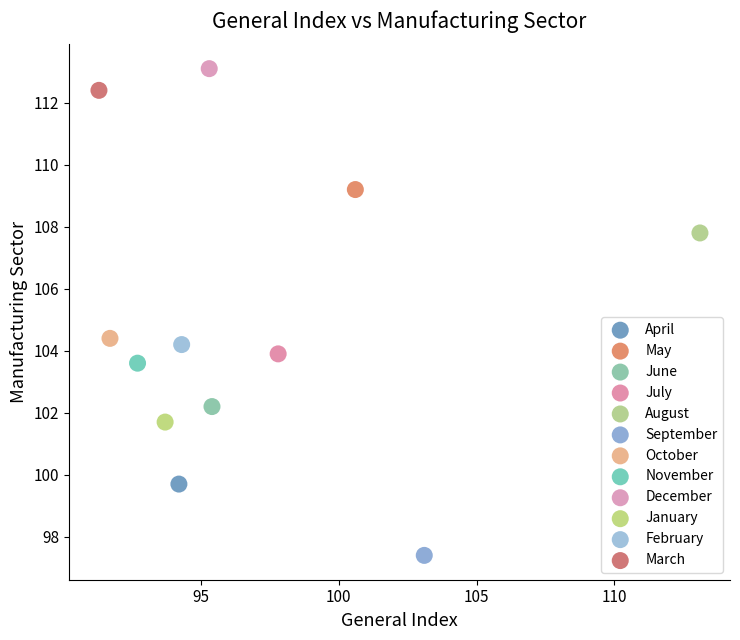

What are all the series names shown in the legend?

April, May, June, July, August, September, October, November, December, January, February, March